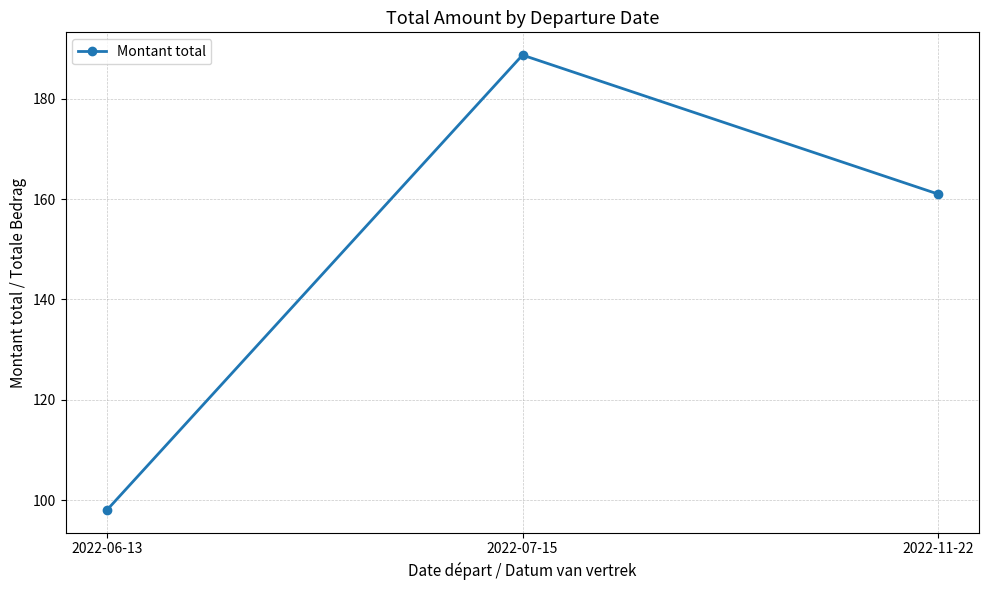

At which category does the chart reach its minimum across all series?

2022-06-13